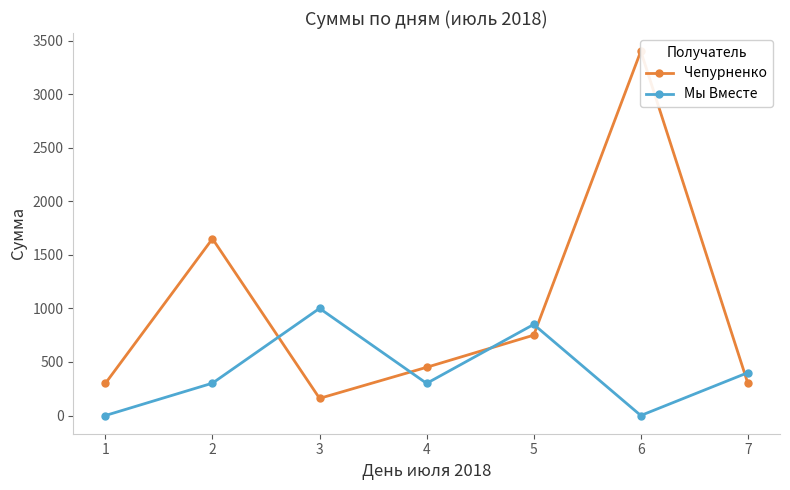

The value of Мы Вместе at 3 is 1000. True or false?

True